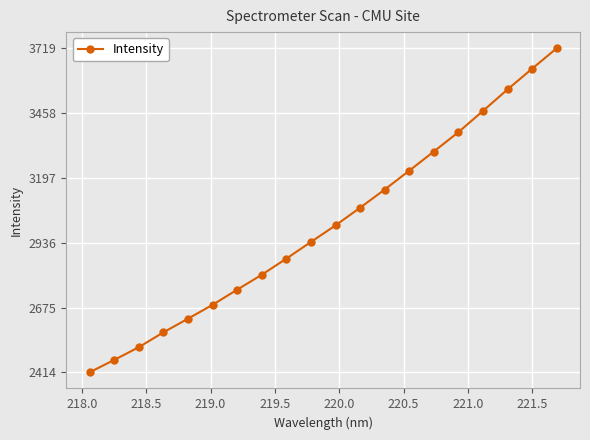

What is the average value?

3008.5